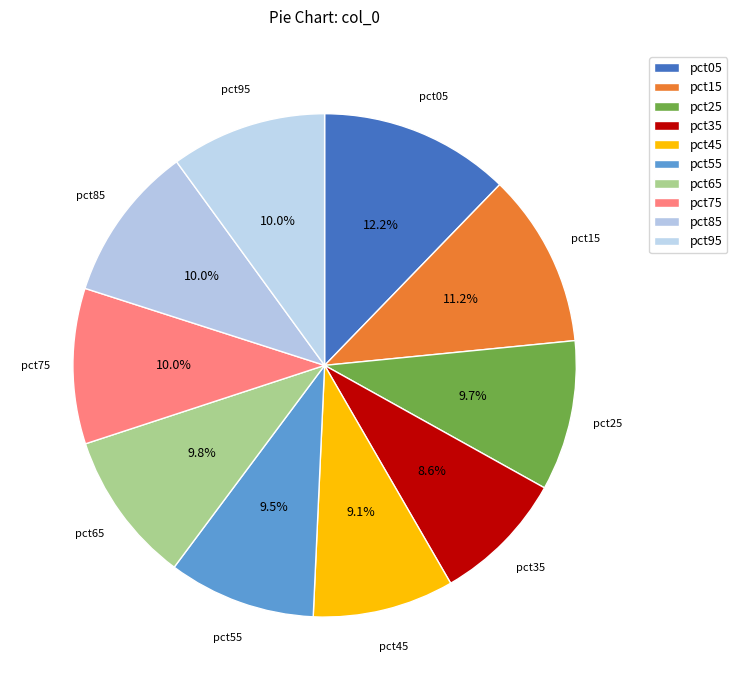

How many slices are in this pie chart?

10